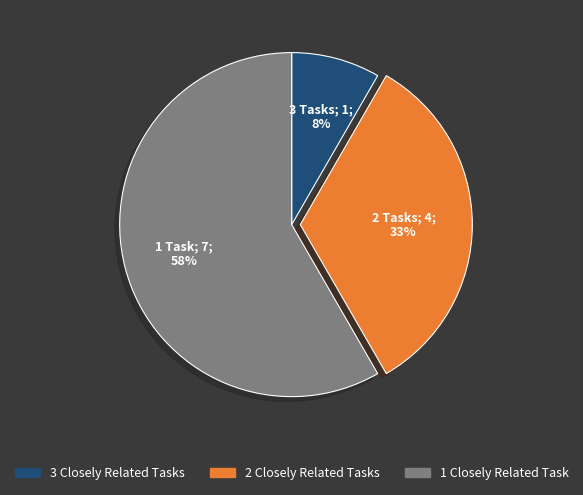

Does any single category account for the majority?

Yes